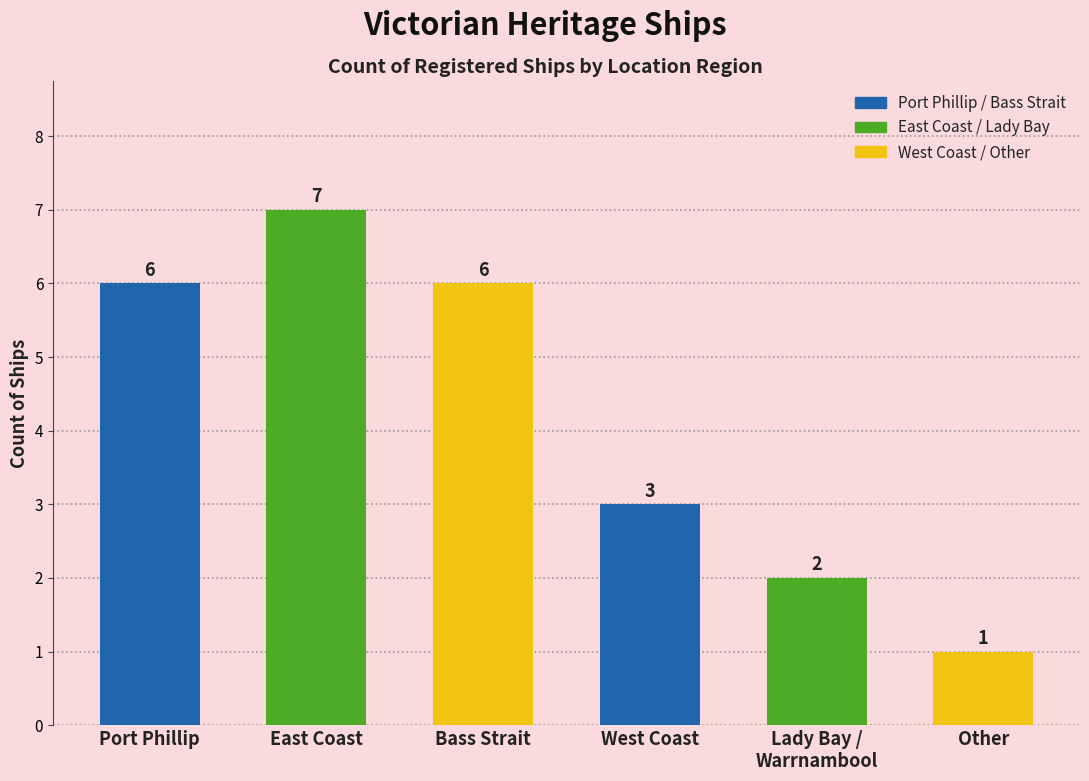

What is the difference between the maximum and minimum values?

6